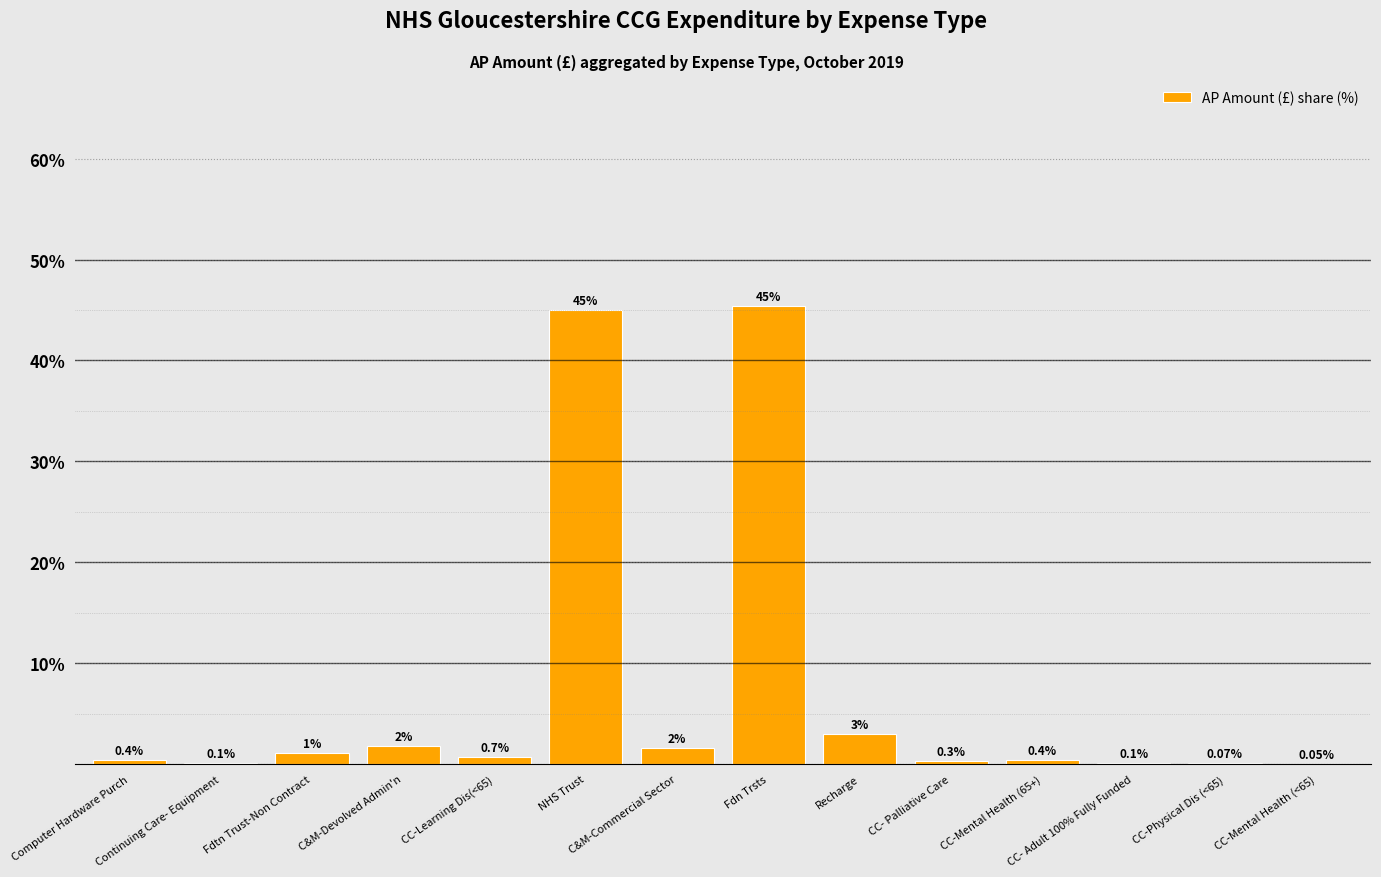

At which label is the value closest to 22?

Recharge